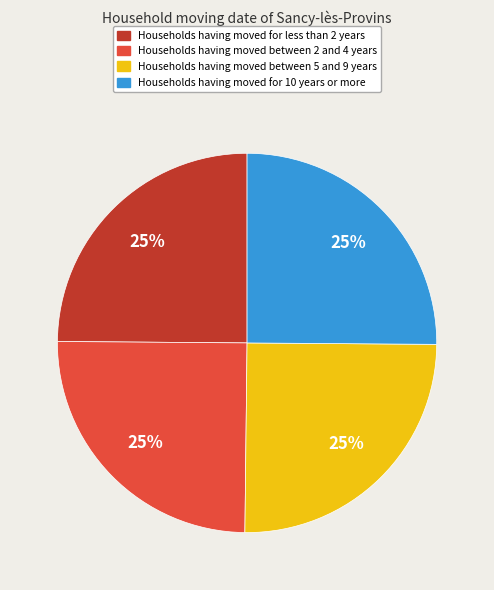

Is there any slice that represents more than half of the pie?

No